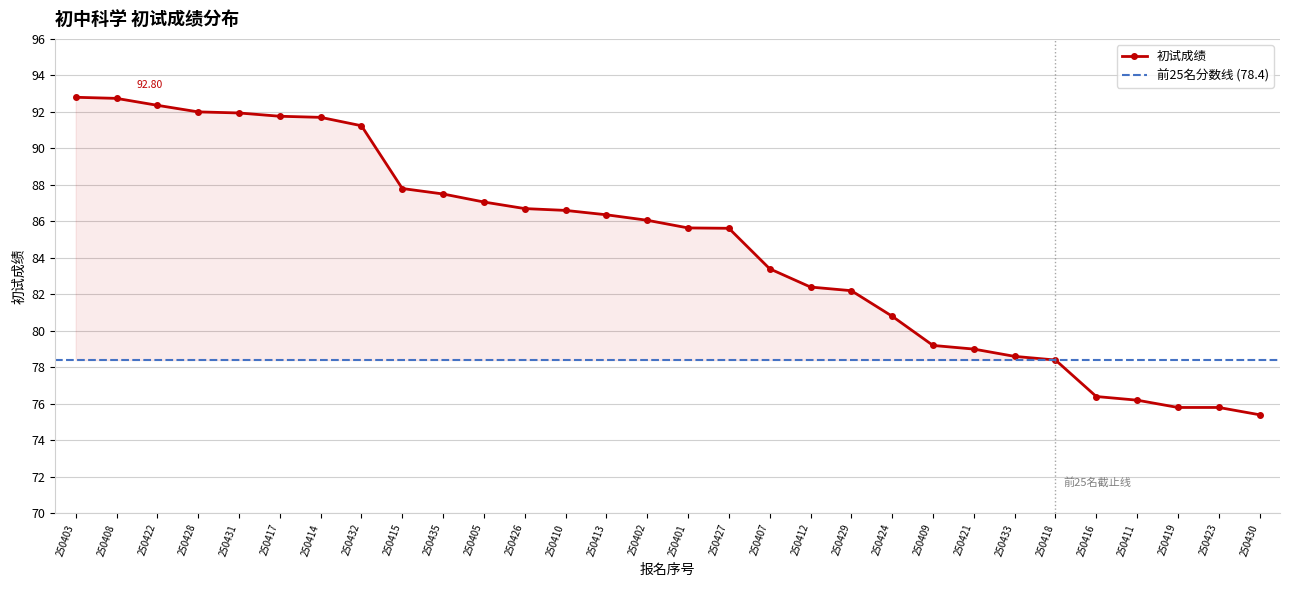

What is the difference between the values at 250413 and 250424?

5.6